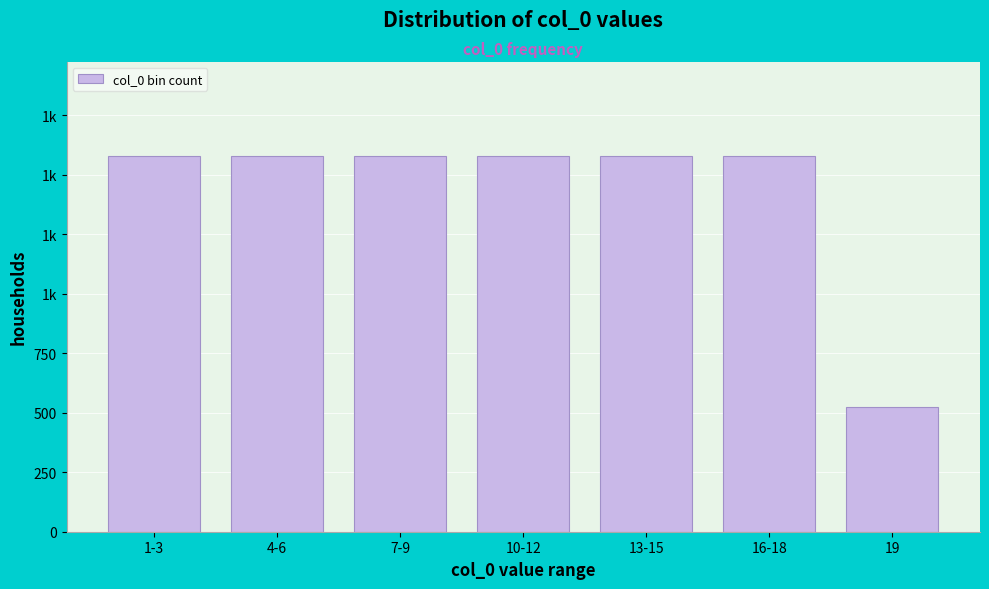

Are the bars horizontal?

No